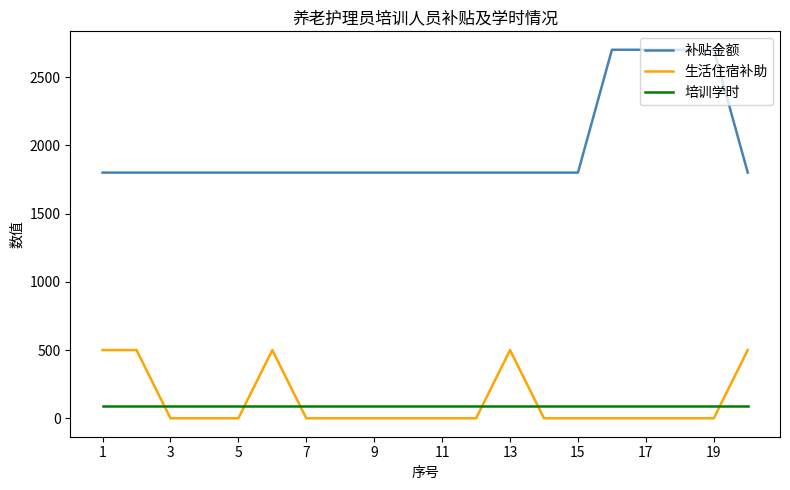

Which series has the widest spread of values?

补贴金额